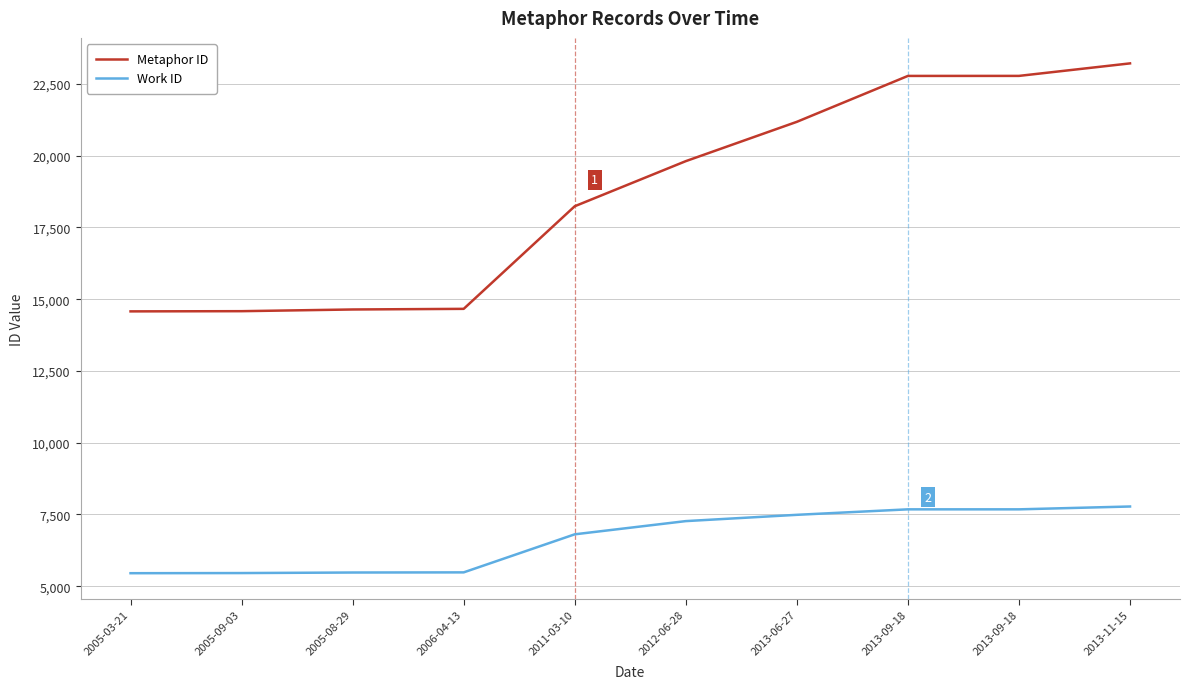

What is the difference between the Work ID values at 2013-06-27 and 2012-06-28?

219